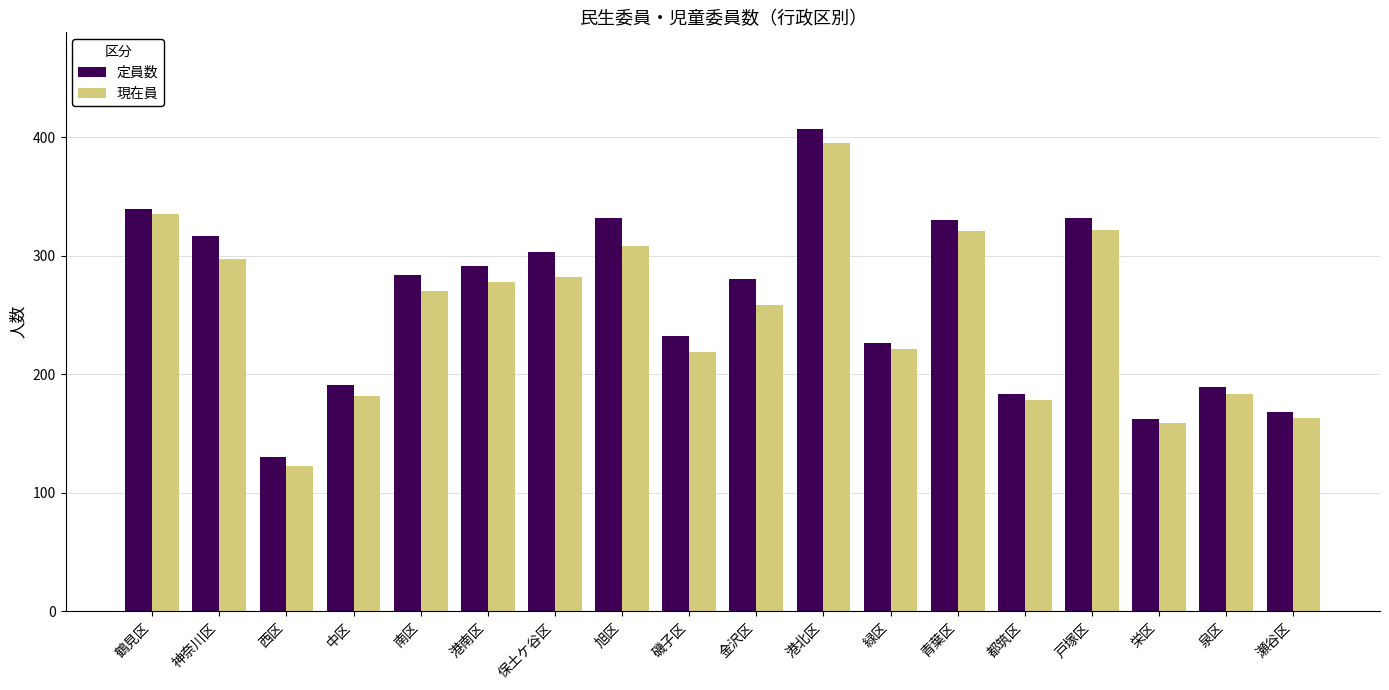

Between 磯子区 and 都筑区, which series saw the biggest shift?

定員数